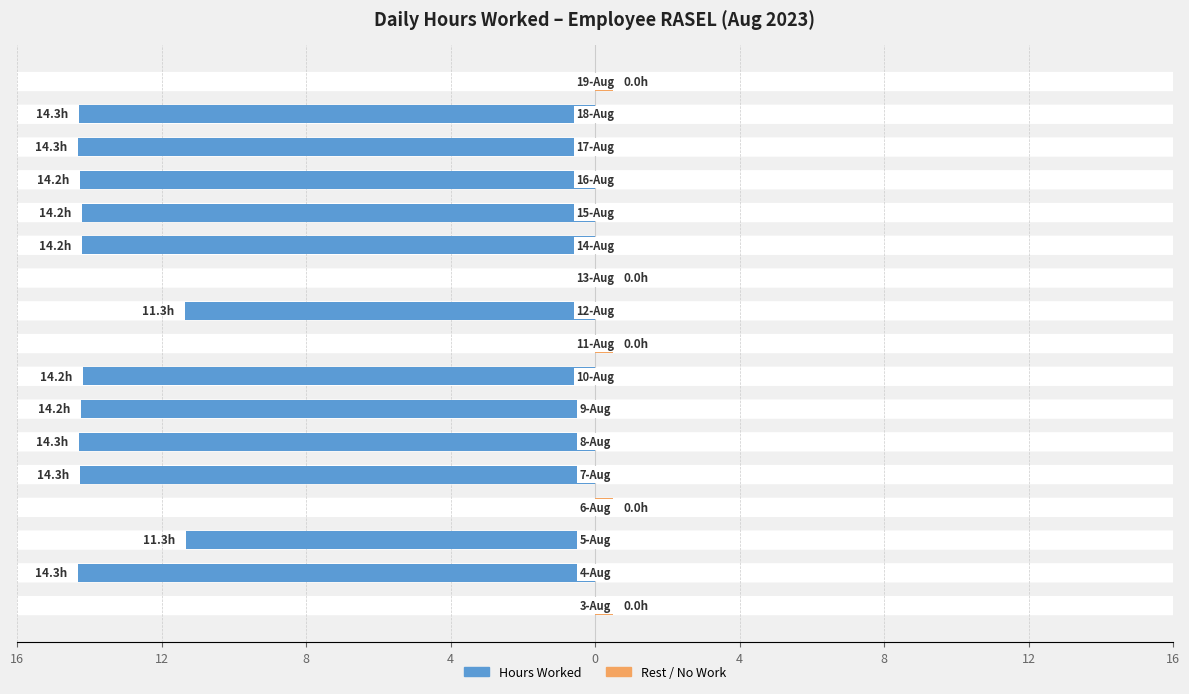

Reading left to right, extract all data points from this chart.

Hours Worked: 0.0	-14.3	-11.3	0.0	-14.3	-14.3	-14.2	-14.2	0.0	-11.3	0.0	-14.2	-14.2	-14.2	-14.3	-14.3	0.0
Rest / No Work: 0.5	0.0	0.0	0.5	0.0	0.0	0.0	0.0	0.5	0.0	0.5	0.0	0.0	0.0	0.0	0.0	0.5